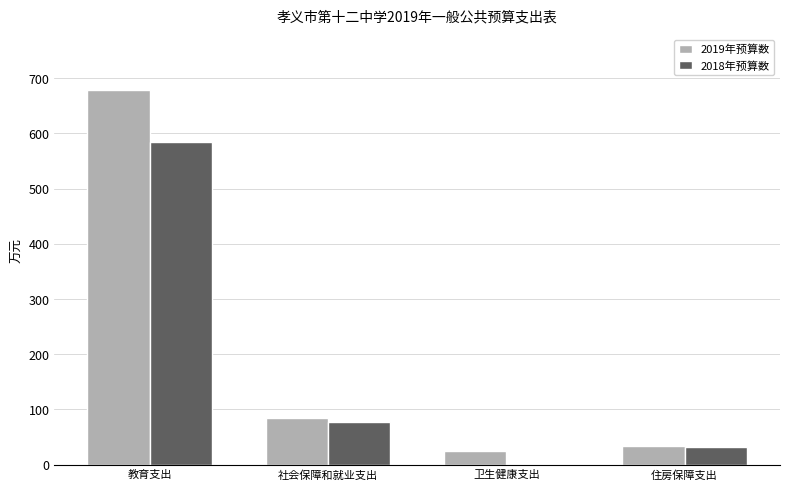

What is the sum of all 2019年预算数 values?

820.1